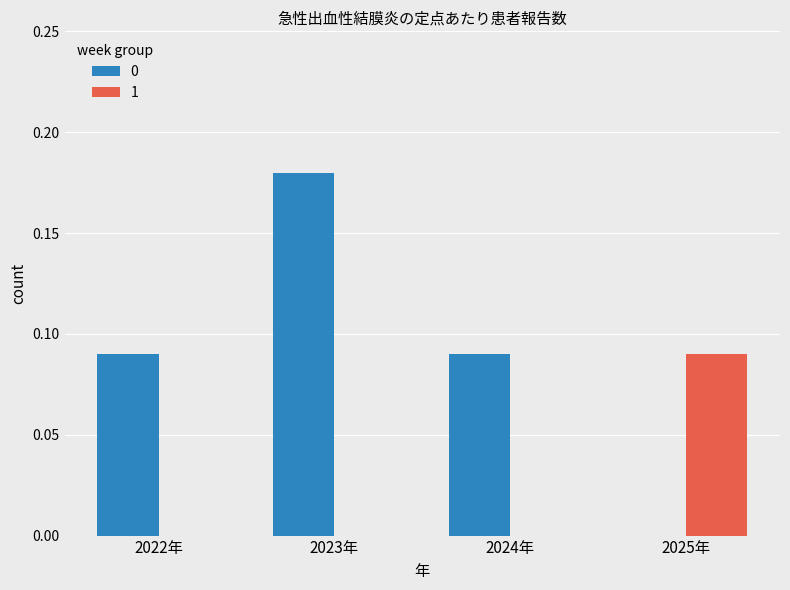

The 0 series shows 0.0 at 2024年. True or false?

False